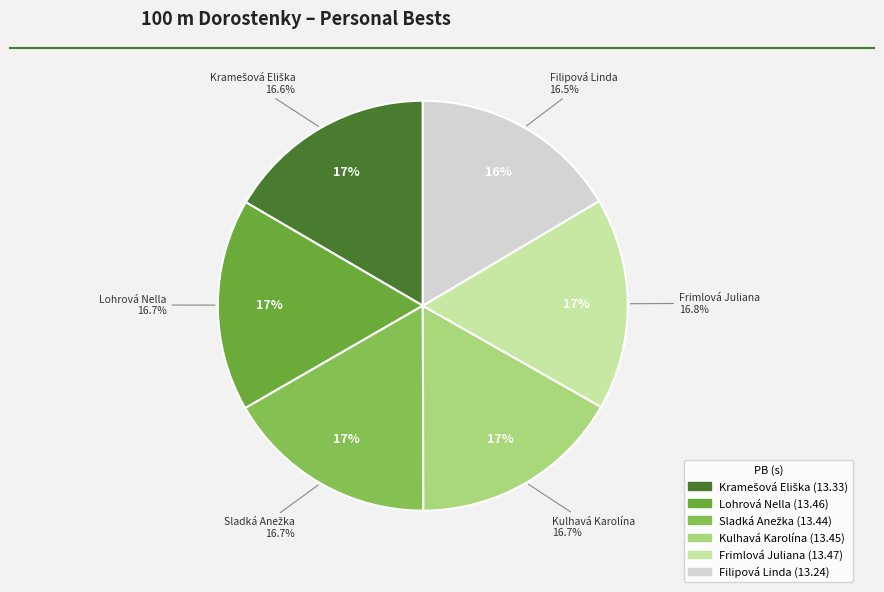

To the nearest percent, what is the average slice percentage?

17%